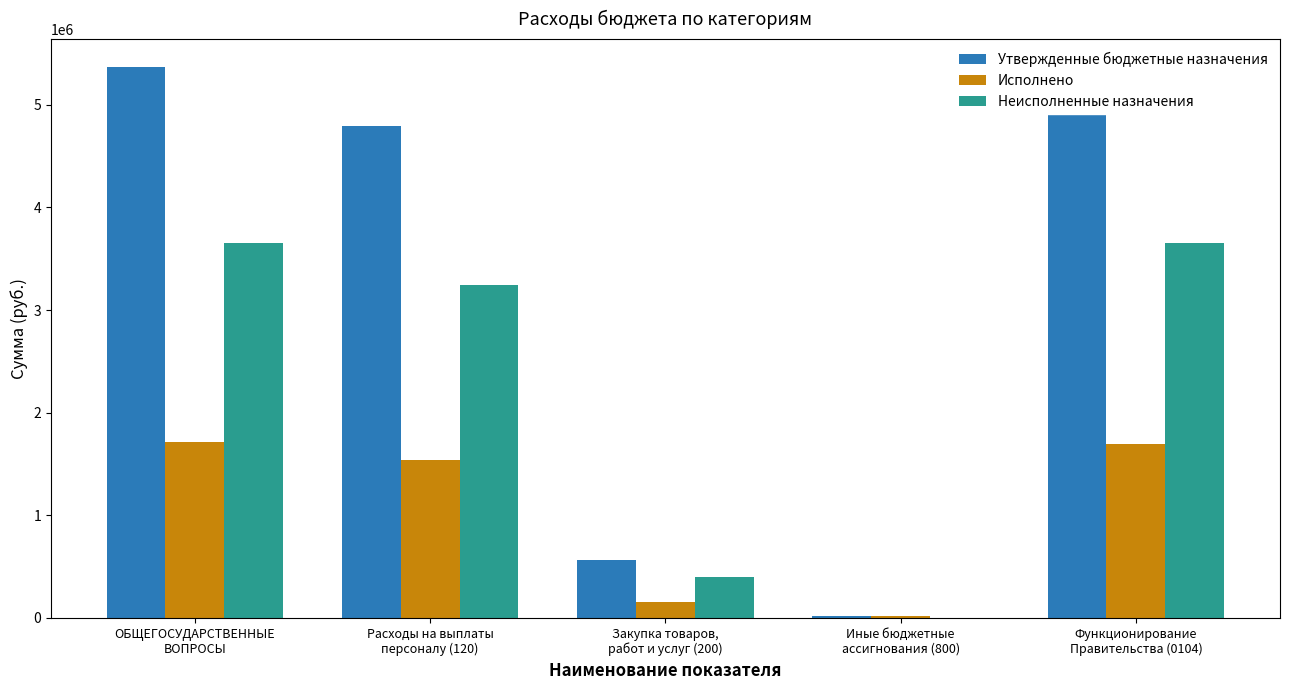

Which series has the largest total across all categories?

Утвержденные бюджетные назначения